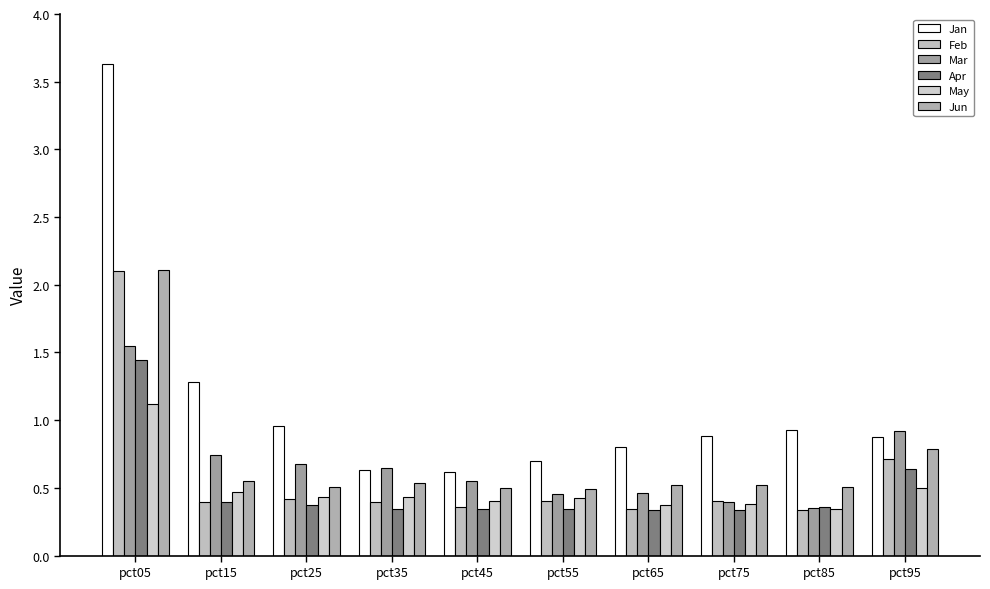

How many bars are there in total?

60